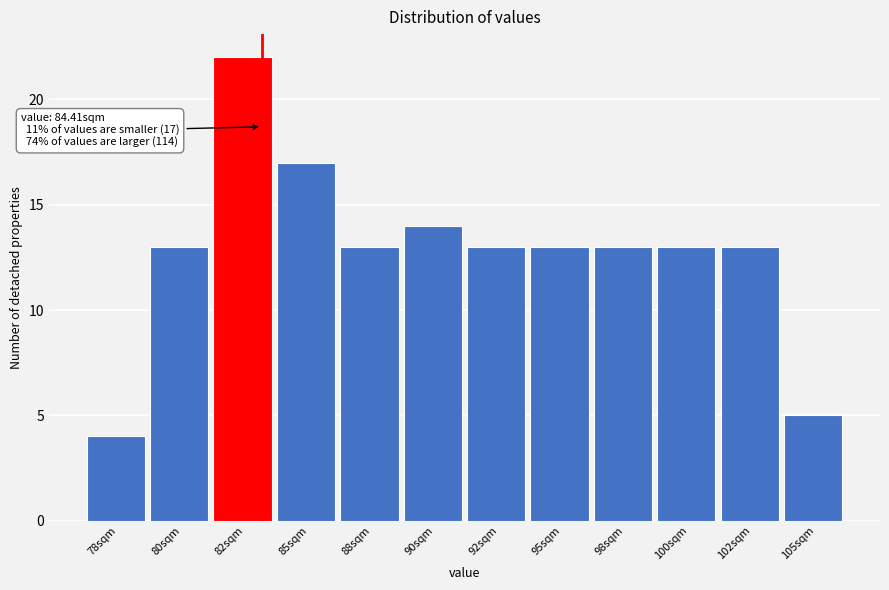

Reading right to left, list all the values displayed in this chart.

105sqm=5	102sqm=13	100sqm=13	98sqm=13	95sqm=13	92sqm=13	90sqm=14	88sqm=13	85sqm=17	82sqm=22	80sqm=13	78sqm=4